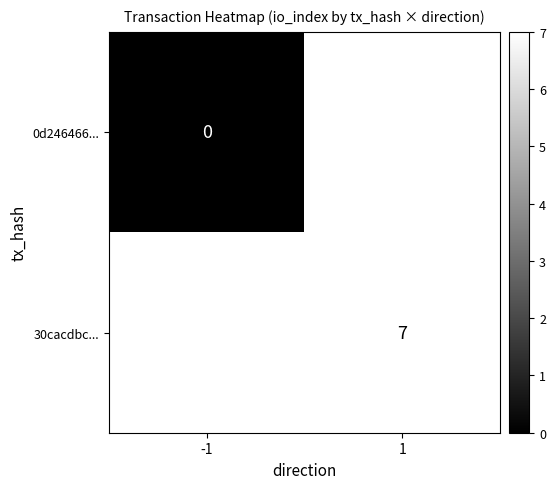

Which has a higher value, -1 or 1?

1